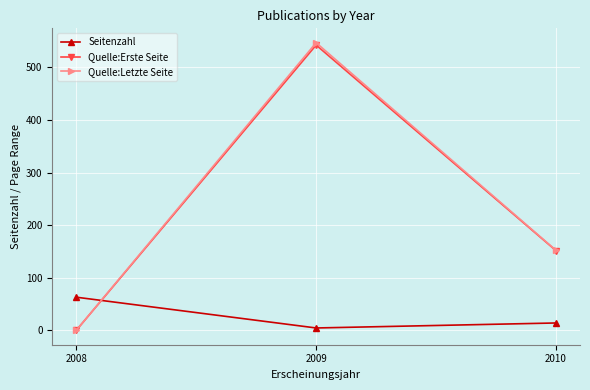

At how many categories does at least one series exceed 253?

1